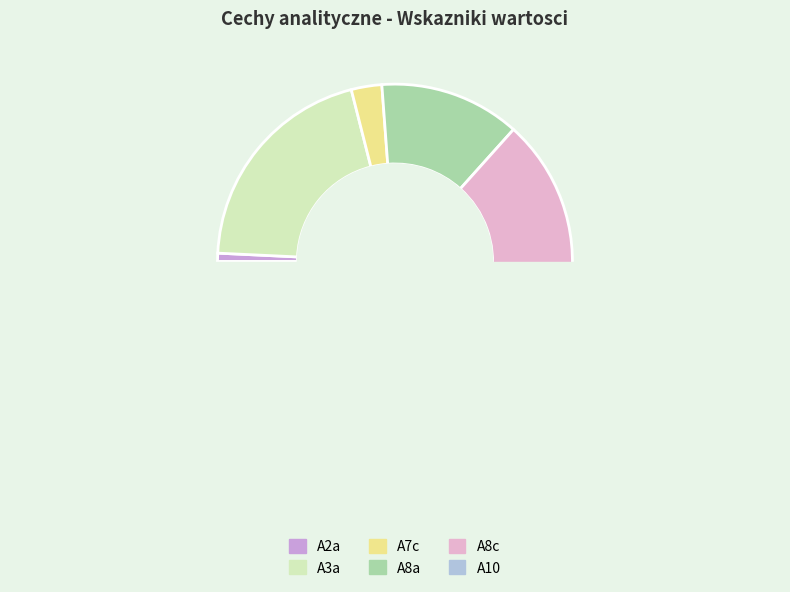

To the nearest percent, what is the average slice percentage?

17%